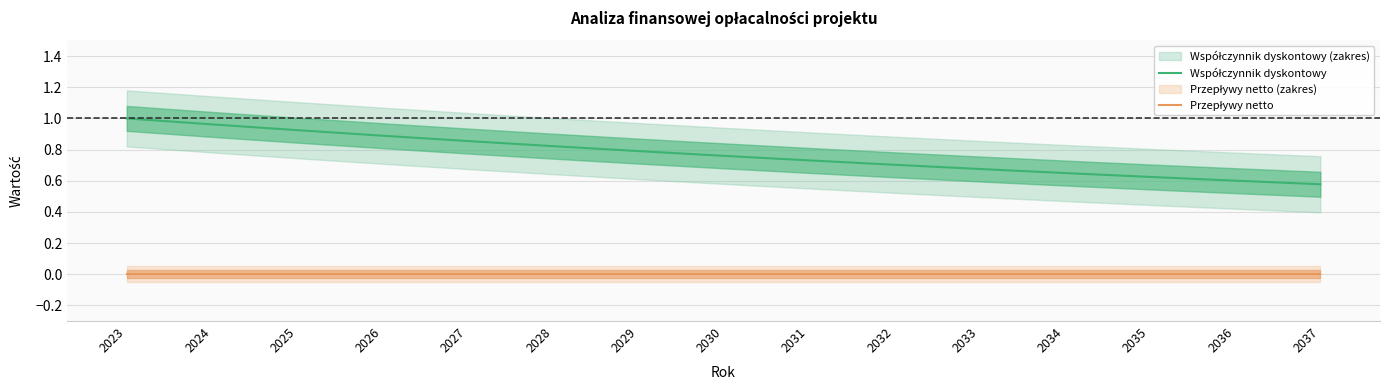

List the labels in order of Przepływy netto value, smallest first.

2023, 2024, 2025, 2026, 2027, 2028, 2029, 2030, 2031, 2032, 2033, 2034, 2035, 2036, 2037